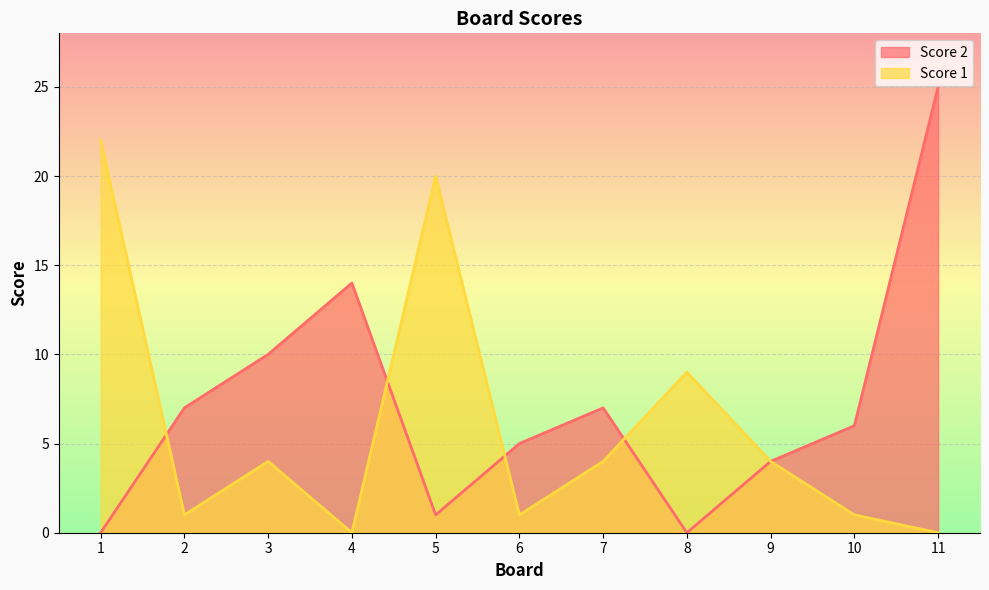

How many values in Score 1 are above zero?

9